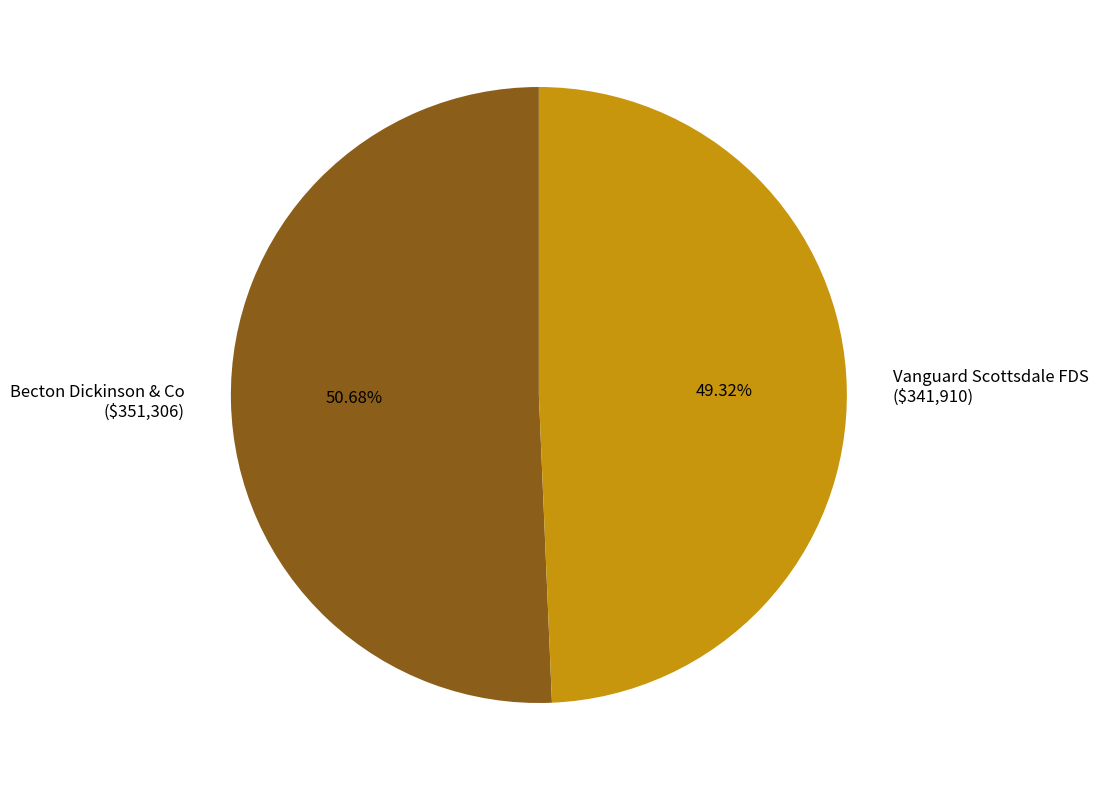

How many slices are in this pie chart?

2